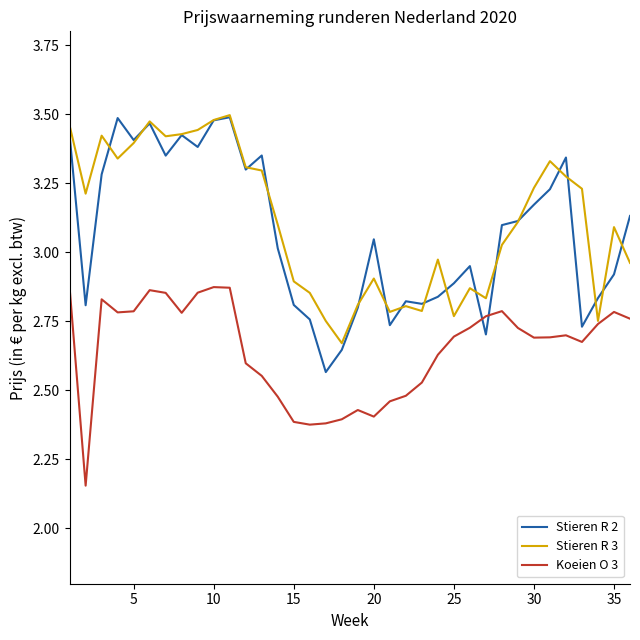

True or false: Koeien O 3 and Stieren R 2 cross at least once.

True